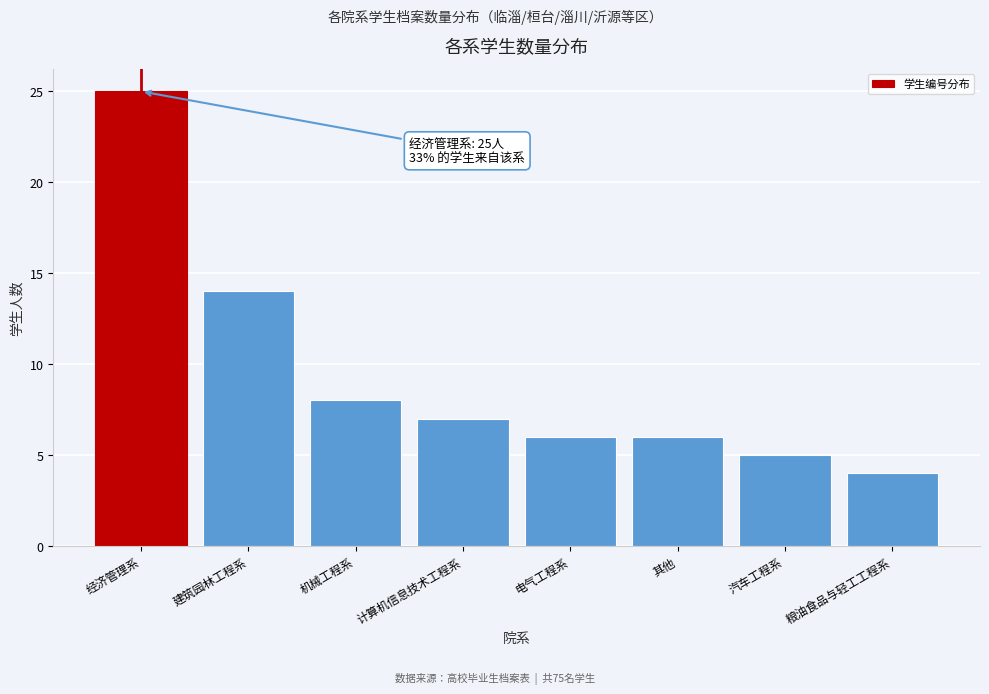

Reading left to right, extract all data points from this chart.

经济管理系=25	建筑园林工程系=14	机械工程系=8	计算机信息技术工程系=7	电气工程系=6	其他=6	汽车工程系=5	粮油食品与轻工工程系=4